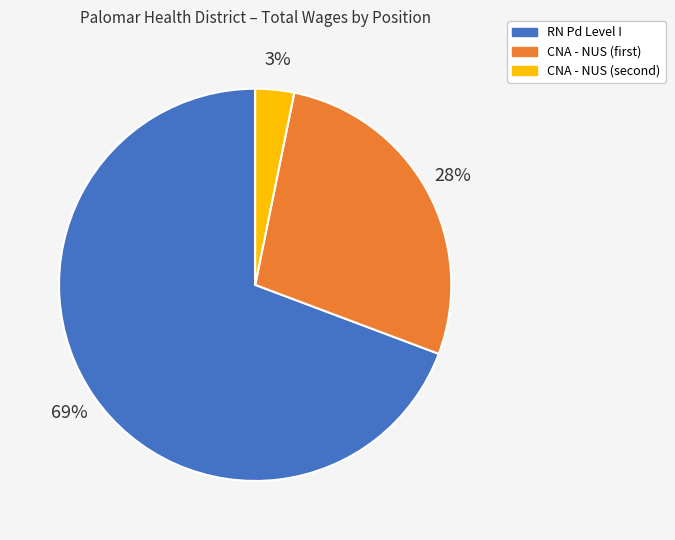

To the nearest percent, what is the difference between the largest and smallest slice percentages?

66%